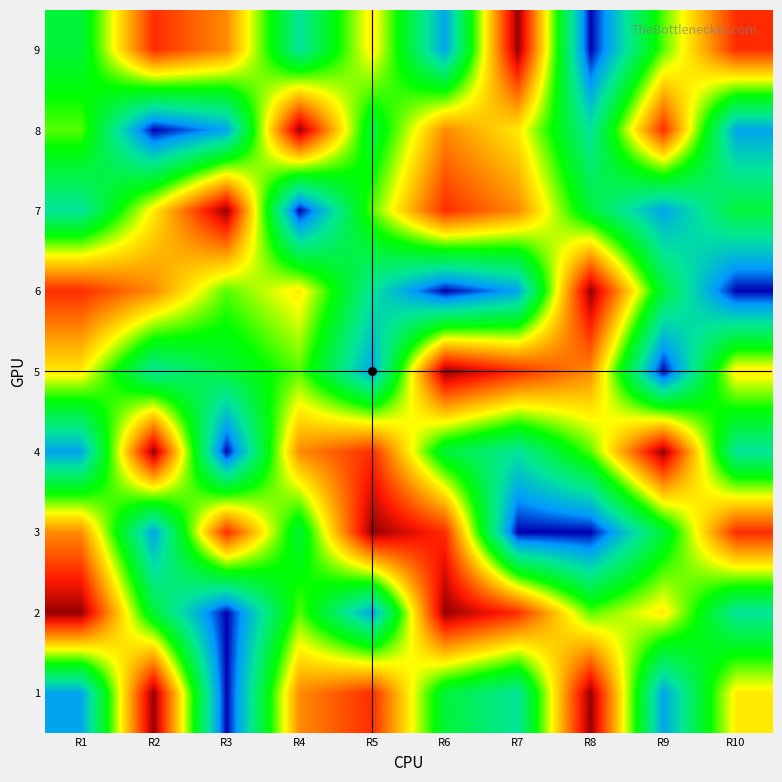

What is the smallest value displayed?

1